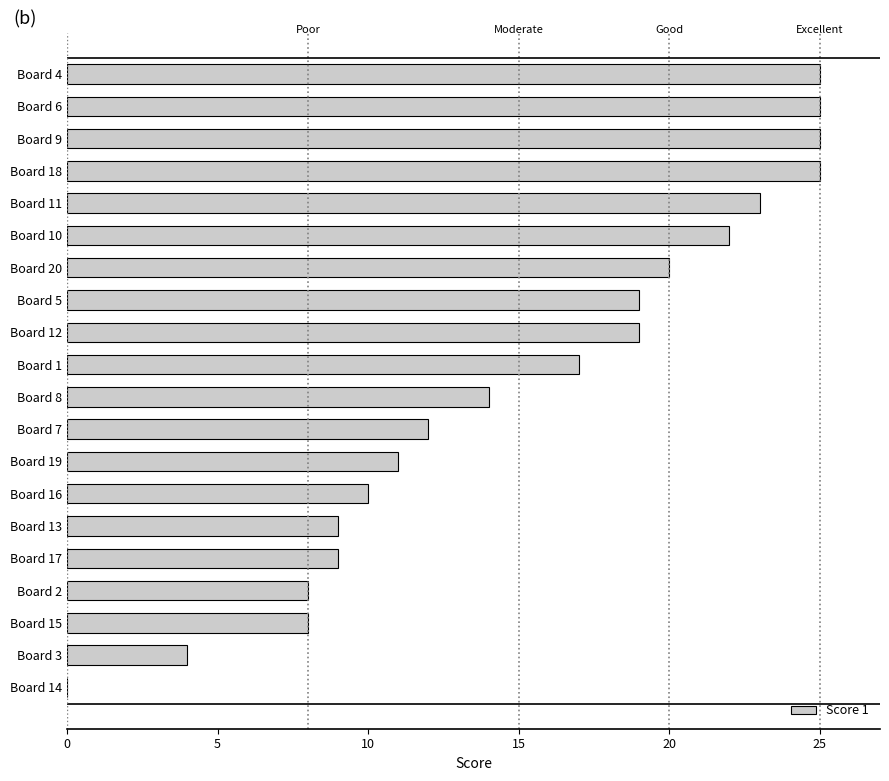

Between Board 2 and Board 14, which is larger?

Board 2